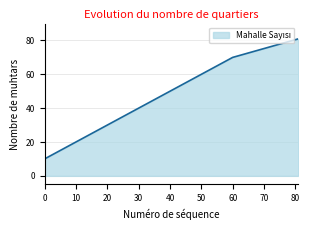

Reading left to right, list all the values displayed in this chart.

10	20	30	40	50	60	70	81